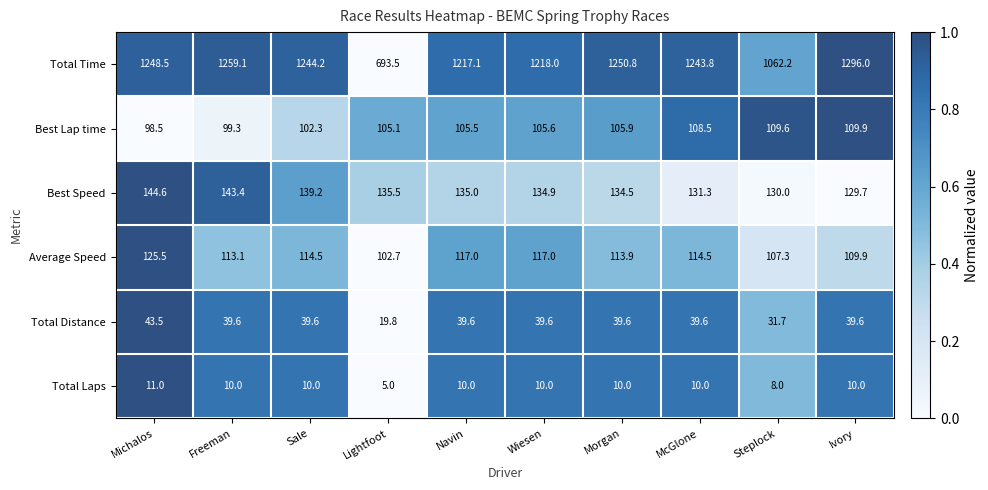

The Total Time series shows 1296.0 at Ivory. True or false?

True